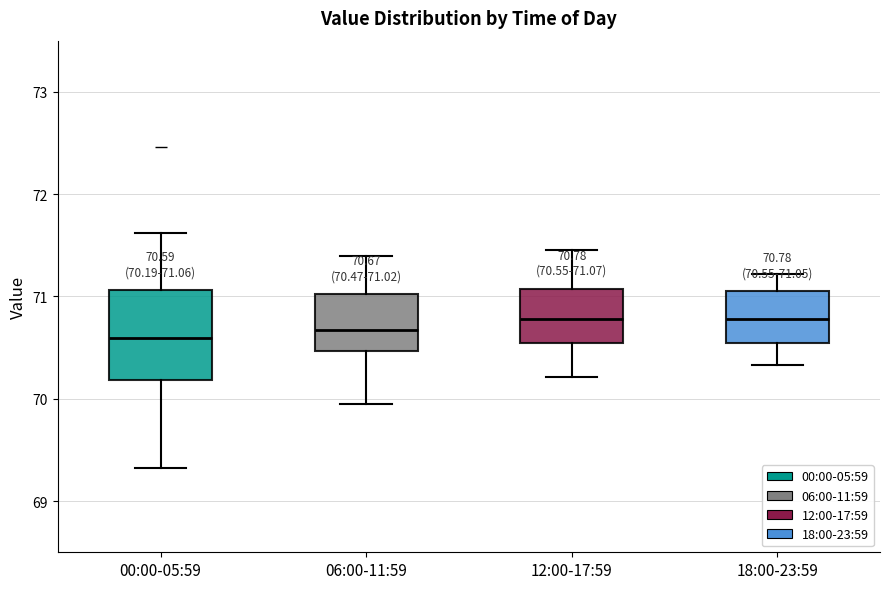

Comparing the boxes themselves (not the whiskers), which one is the tallest?

00:00-05:59